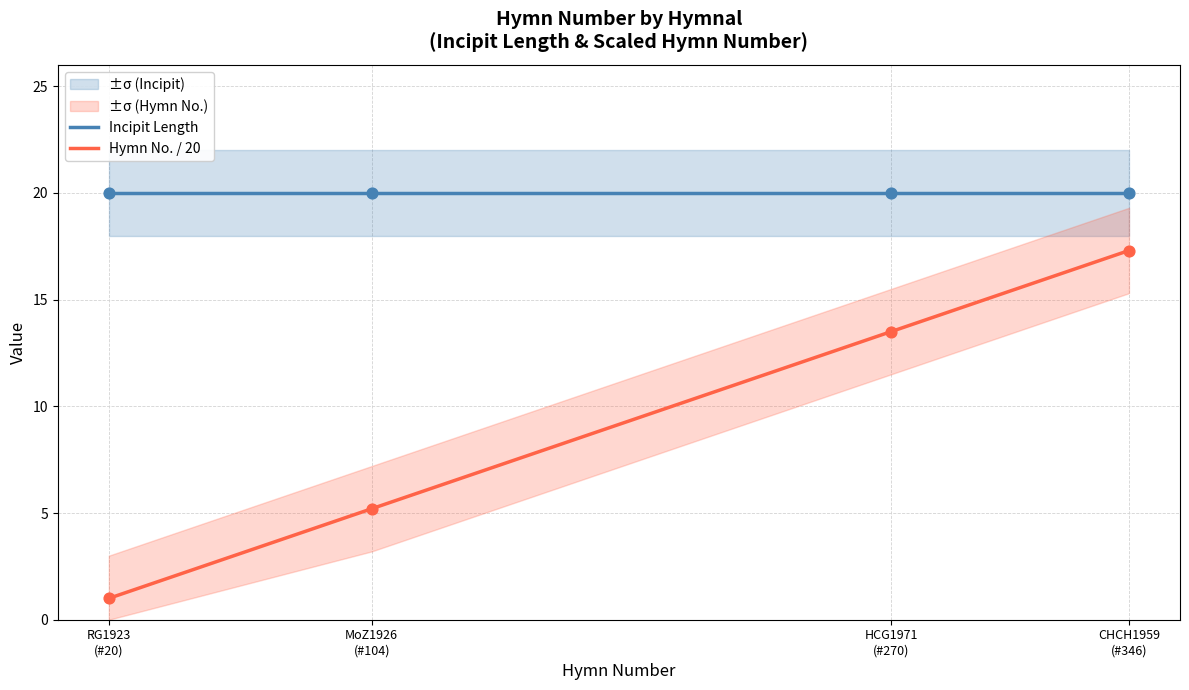

What are all the series names shown in the legend?

Incipit Length, Hymn No. / 20